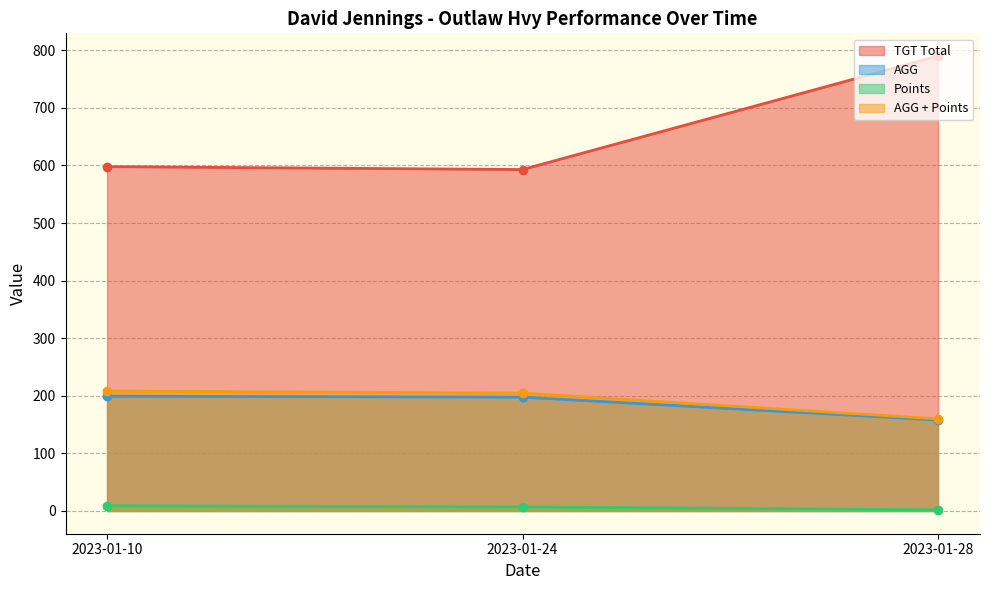

What is the difference between the maximum and minimum values in the AGG + Points series?

48.3